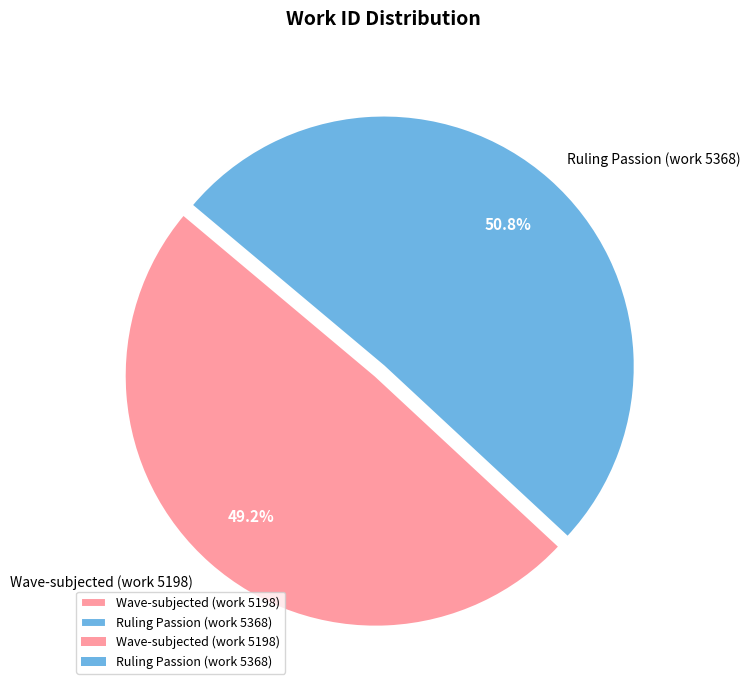

What is the total percentage of Wave-subjected (work 5198) and Ruling Passion (work 5368)?

100.0%